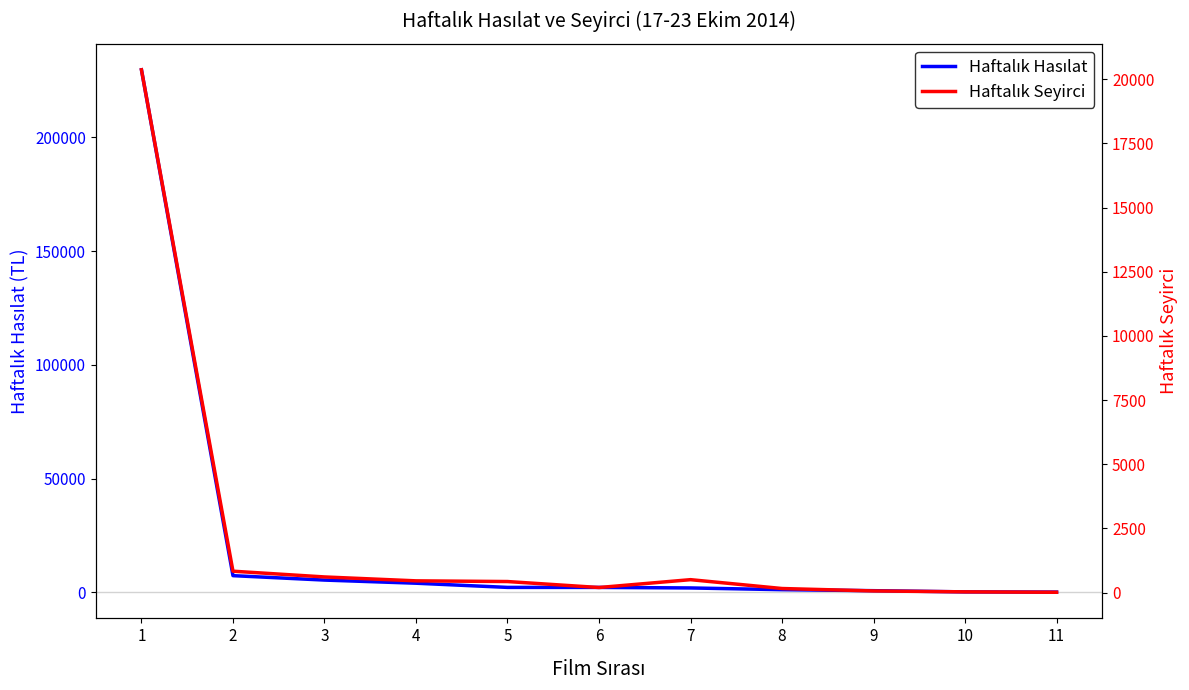

True or false: Haftalık Seyirci has more than 2 points higher than both neighbors.

False